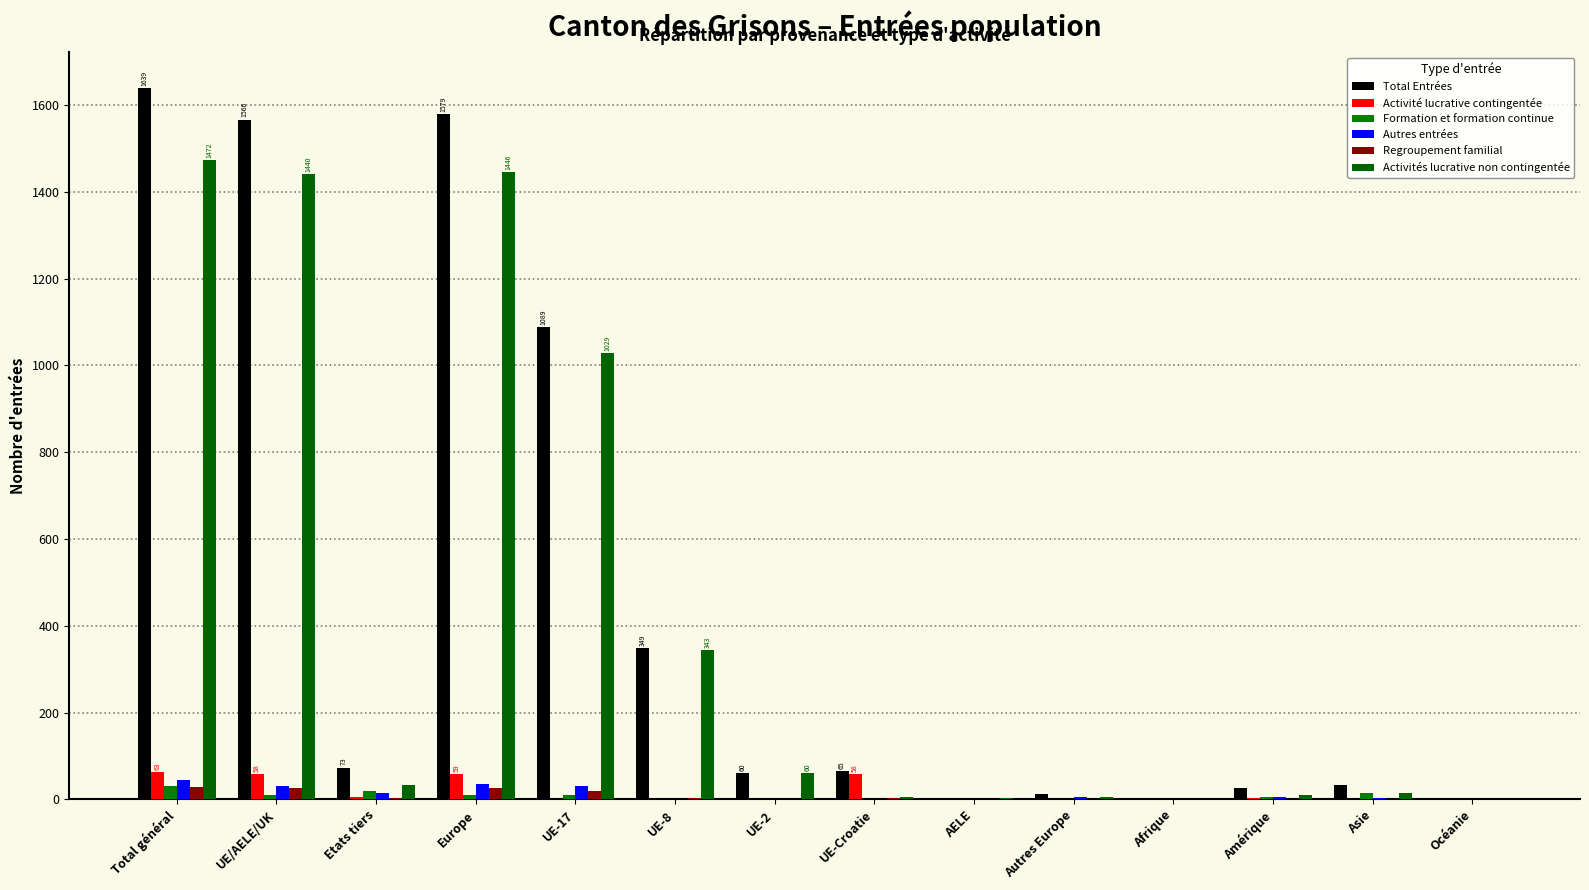

Which series has the largest total across all categories?

Total Entrées